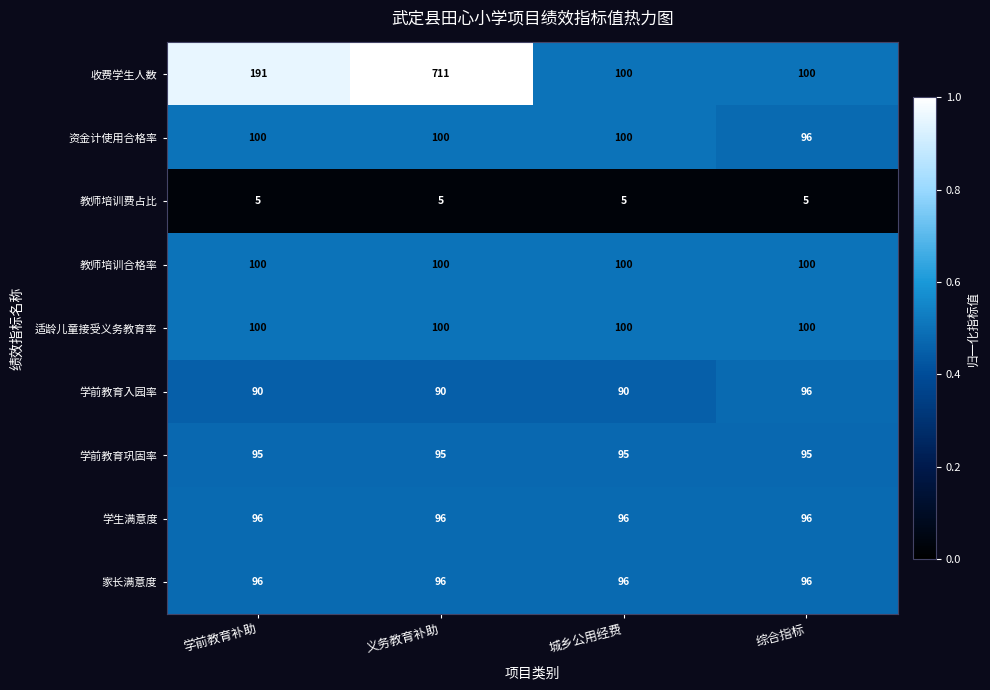

Is it true that 适龄儿童接受义务教育率 equals 164 at 综合指标?

False